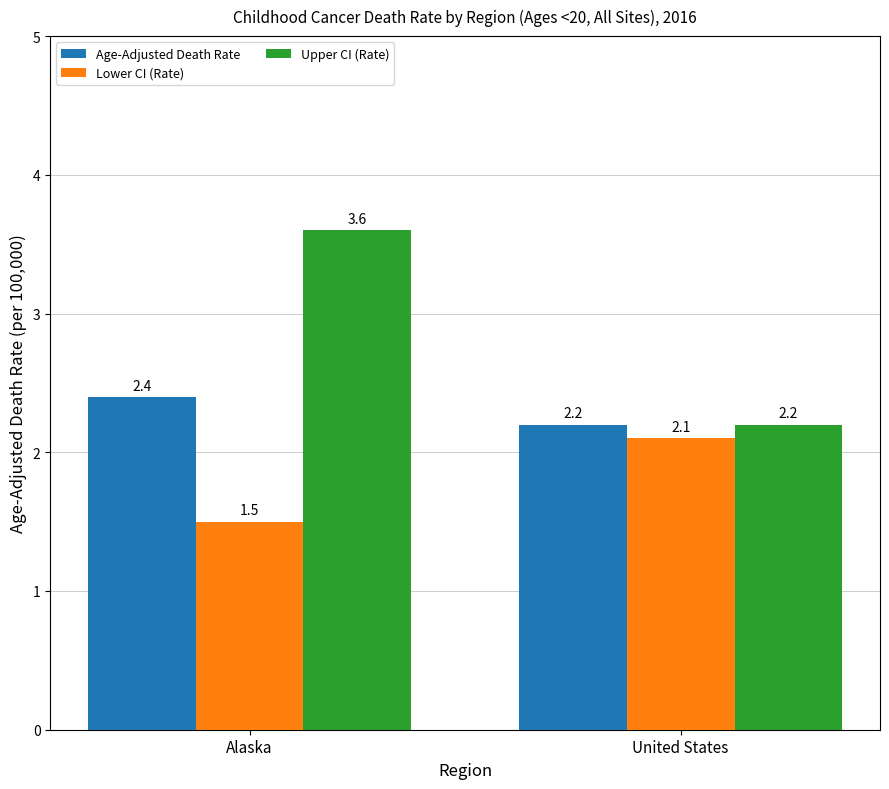

Which series changed the most between Alaska and United States?

Upper CI (Rate)